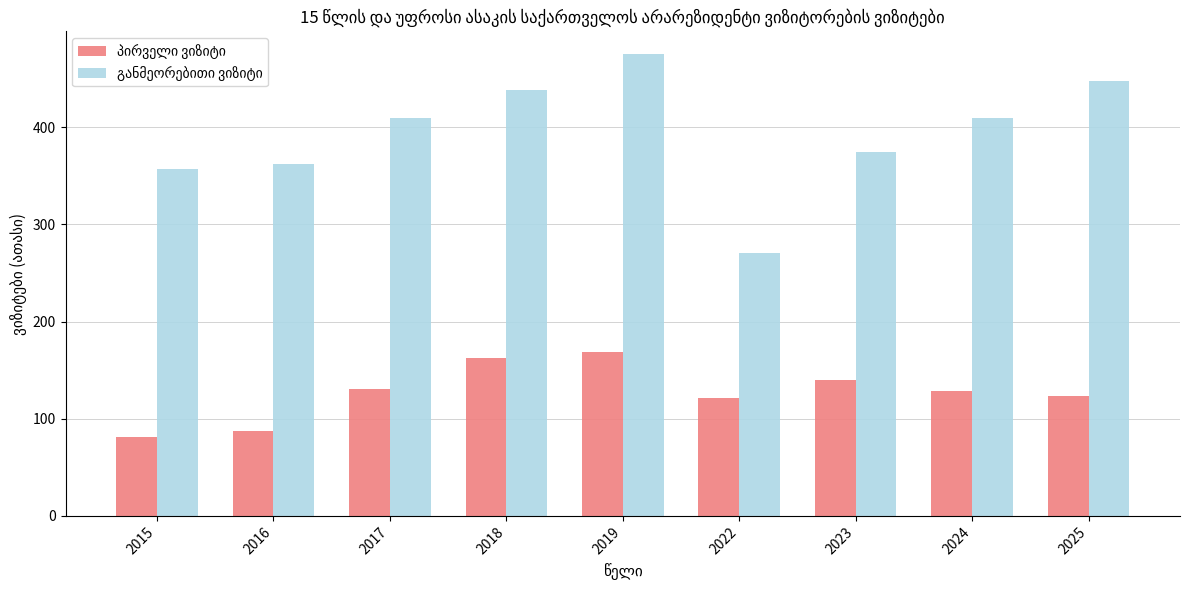

At how many categories does at least one series exceed 103?

9